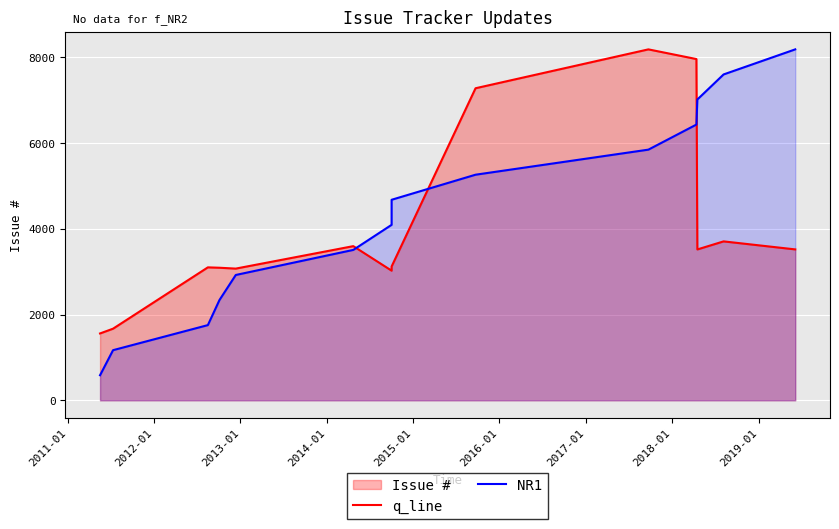

In q_line, how many points are lower than both neighbors (excluding endpoints)?

3